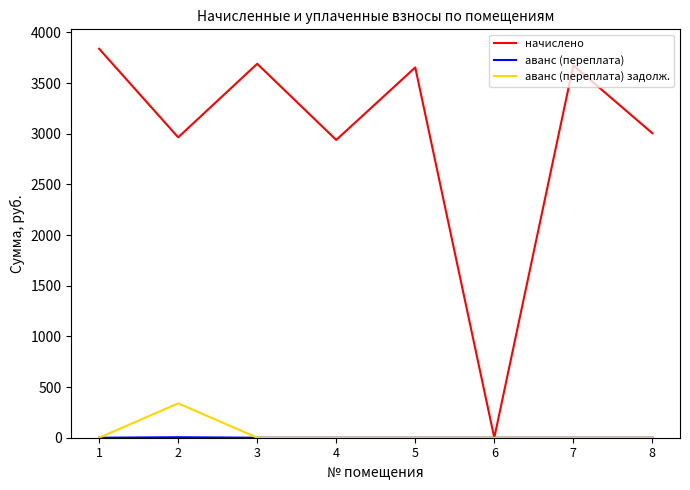

At which label does начислено reach its peak?

1